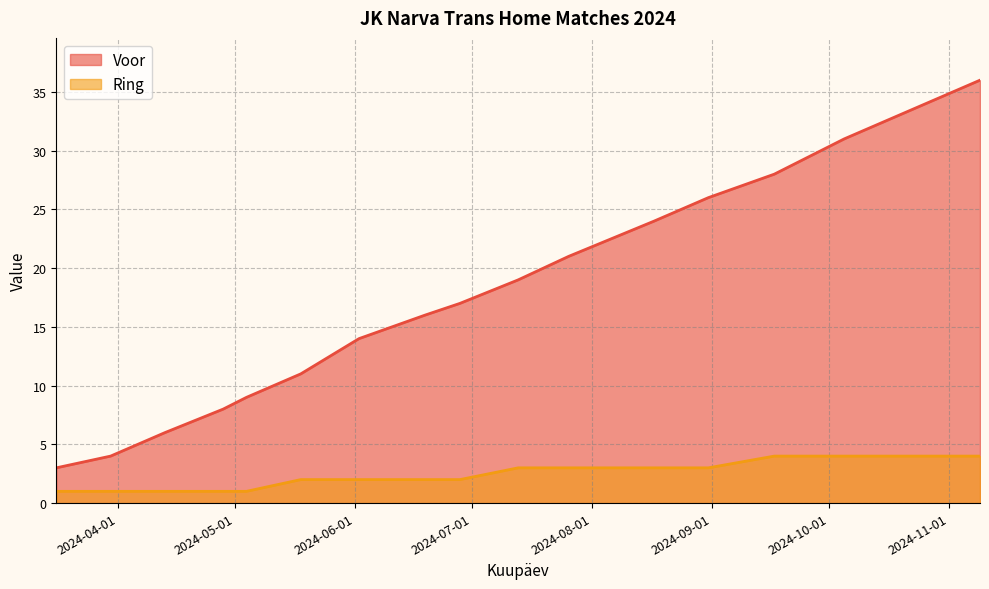

True or false: Ring and Voor cross at least once.

False